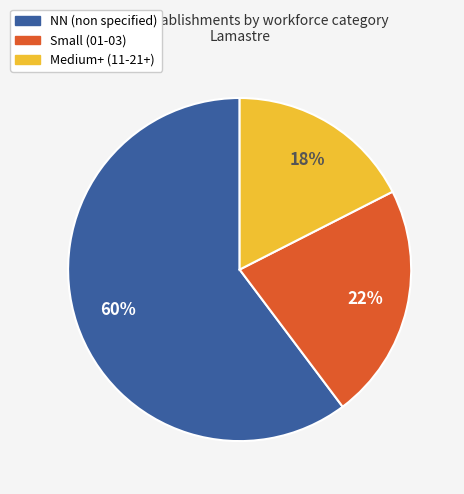

What is the ratio of the value at Medium+ (11-21+) to the value at NN (non specified)?

0.3